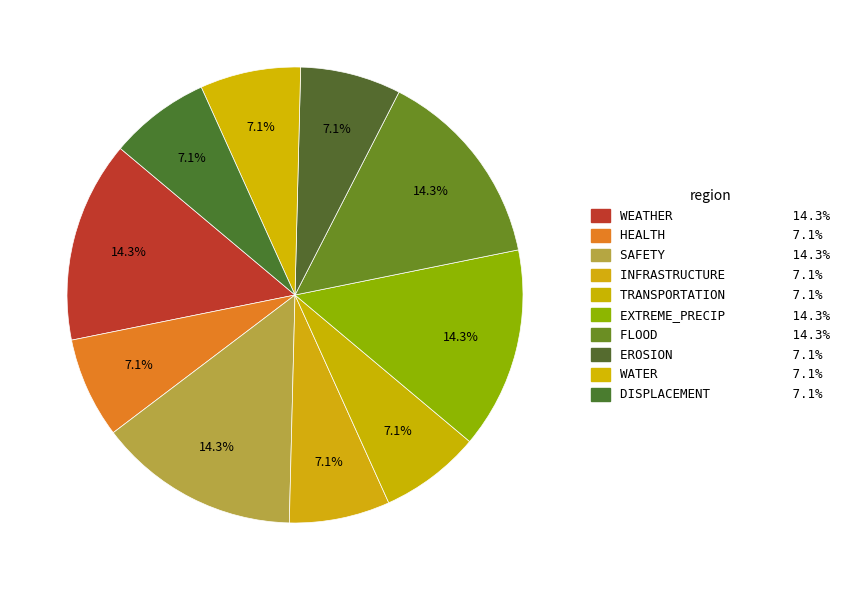

How many slices are in this pie chart?

10